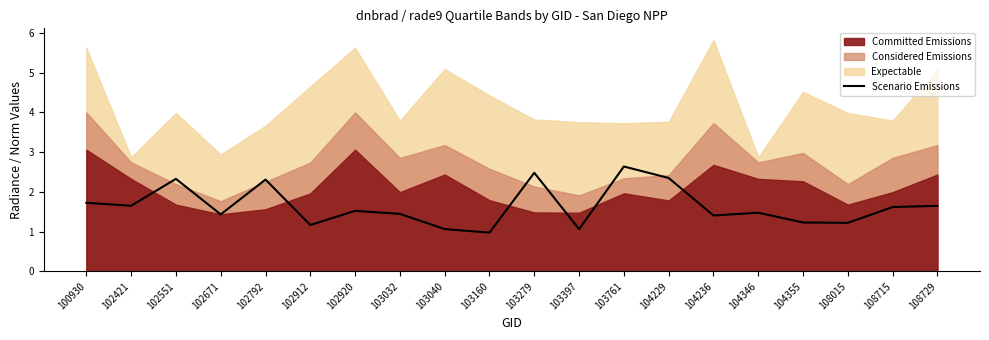

The value at 108729 is 1.6. True or false?

True